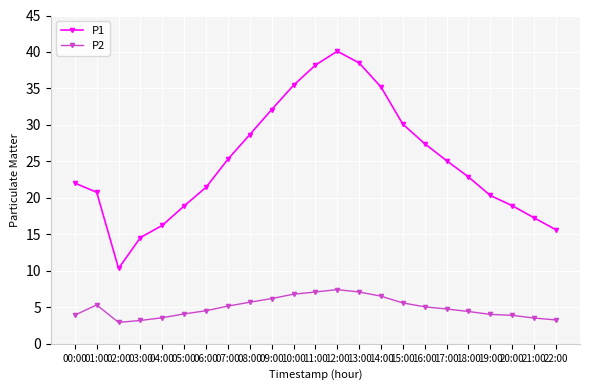

At which category does P1 reach its first local valley?

02:00